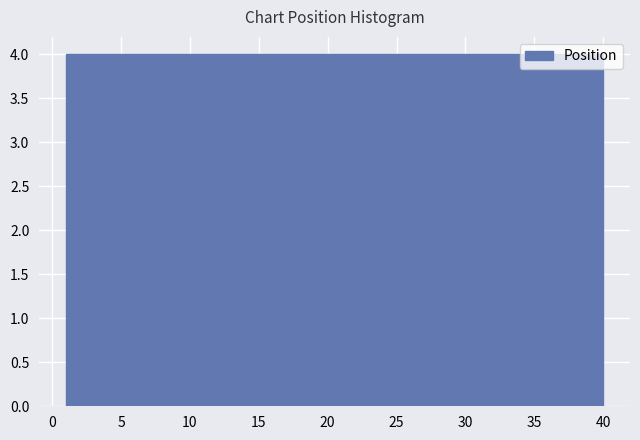

What is the height of the bar covering 20.5 to 24.4 on the x-axis? Neither the bar edges nor the heights are printed on the chart, so give them approximately, as read against the axes.

4